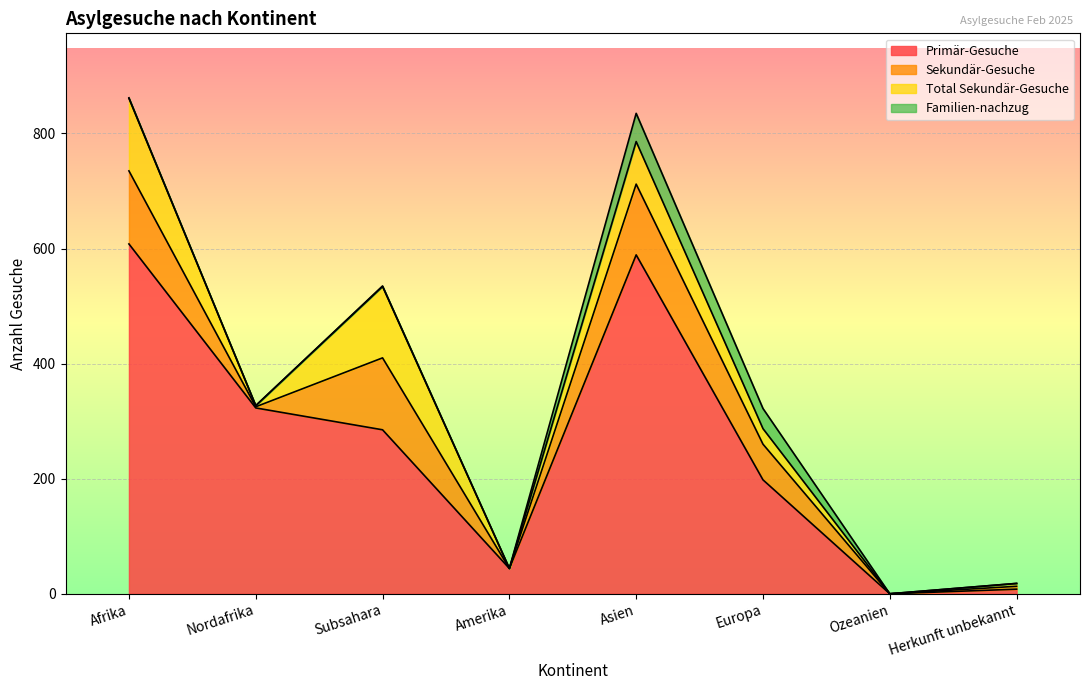

True or false: Familien-nachzug and Sekundär-Gesuche intersect in this chart.

False